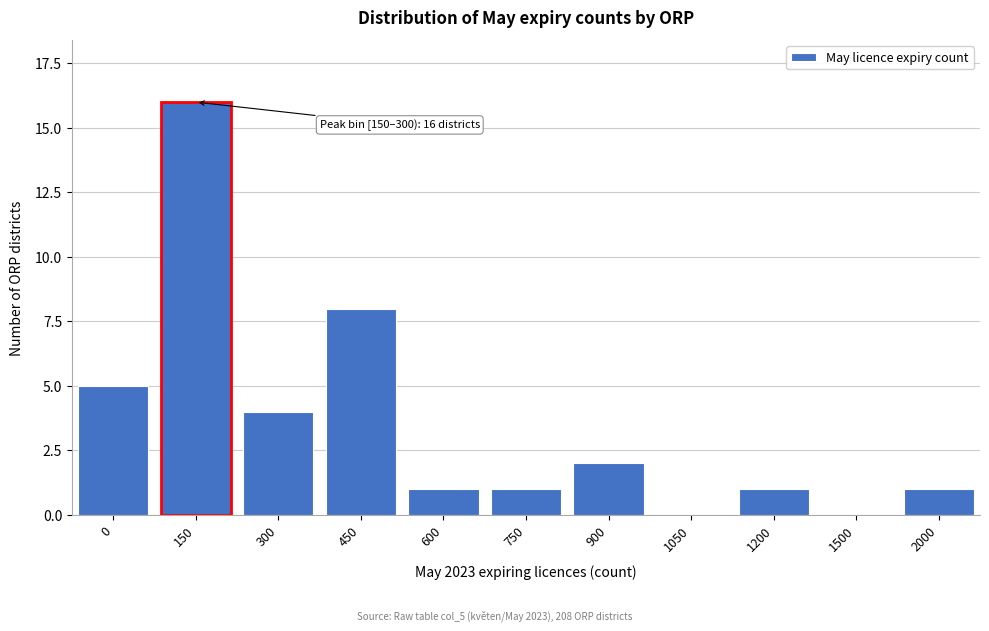

Reading left to right, extract all data points from this chart.

0=5	150=16	300=4	450=8	600=1	750=1	900=2	1050=0	1200=1	1500=0	2000=1